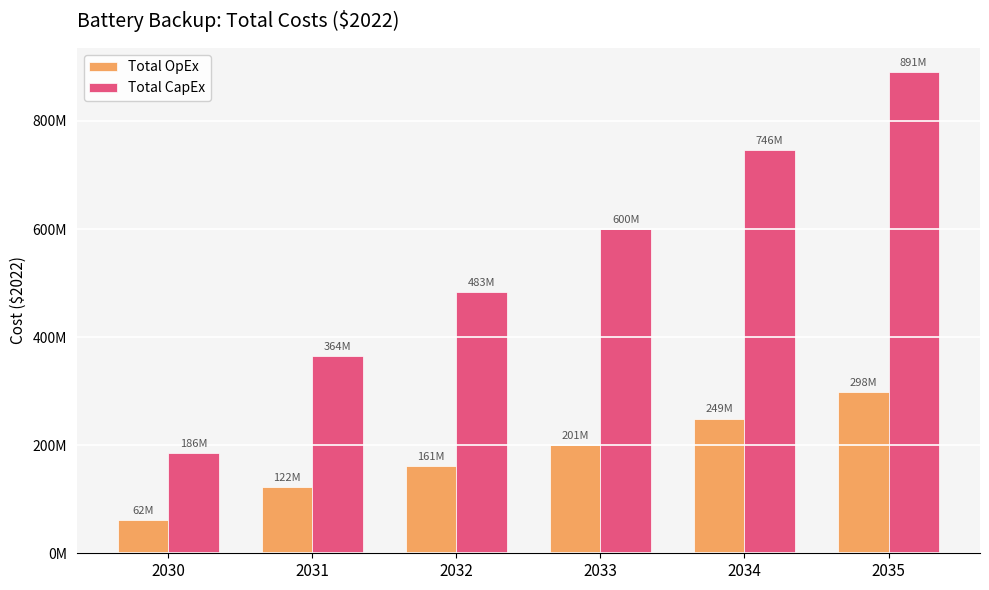

The value of Total OpEx at 2033 is 200618735.6. True or false?

True